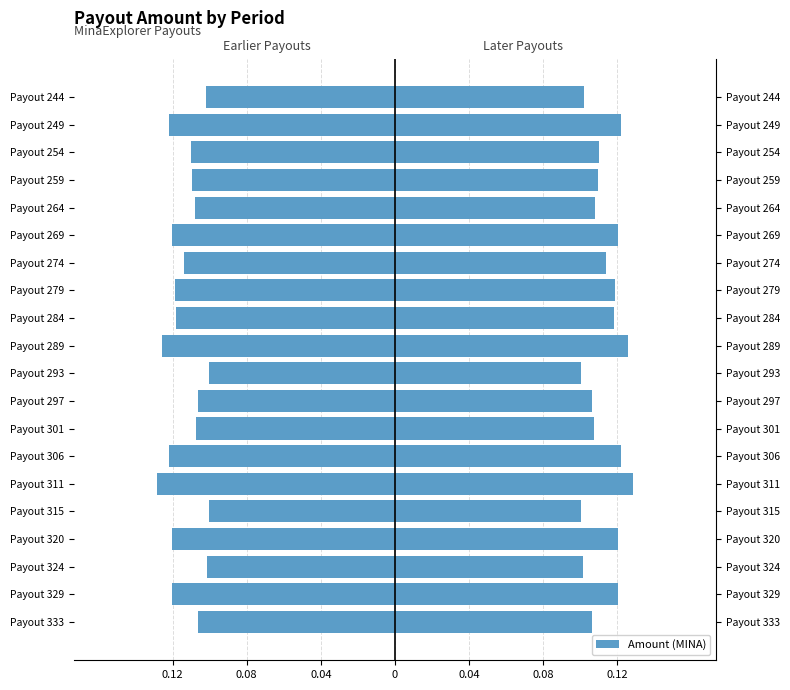

How many bars are there in total?

20